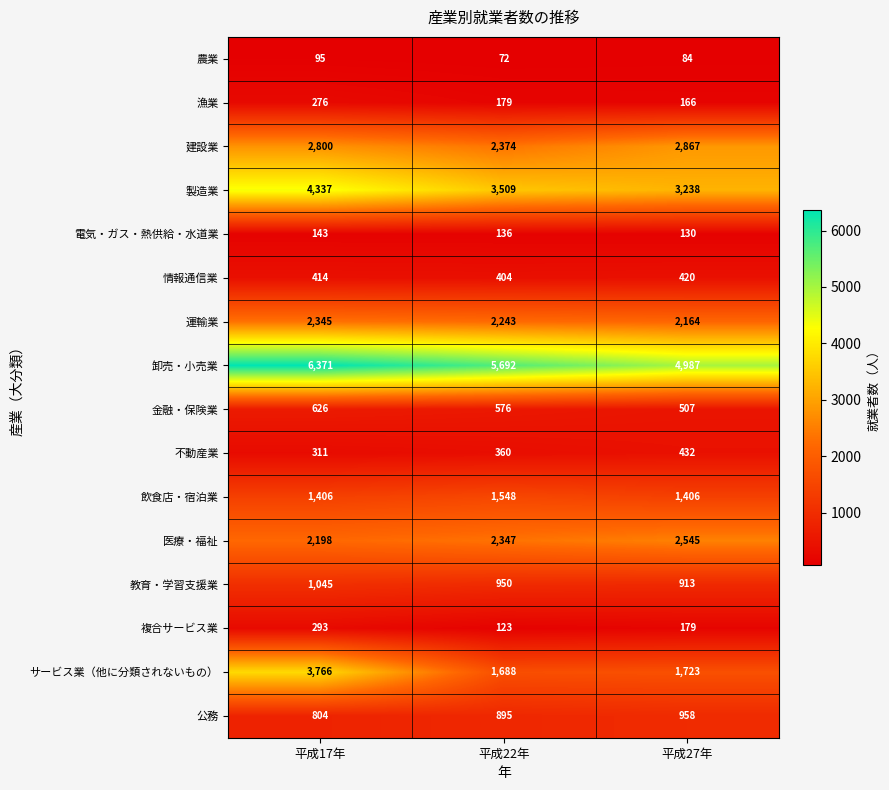

At 平成17年, list the series in order from largest to smallest.

卸売・小売業, 製造業, サービス業（他に分類されないもの）, 建設業, 運輸業, 医療・福祉, 飲食店・宿泊業, 教育・学習支援業, 公務, 金融・保険業, 情報通信業, 不動産業, 複合サービス業, 漁業, 電気・ガス・熱供給・水道業, 農業